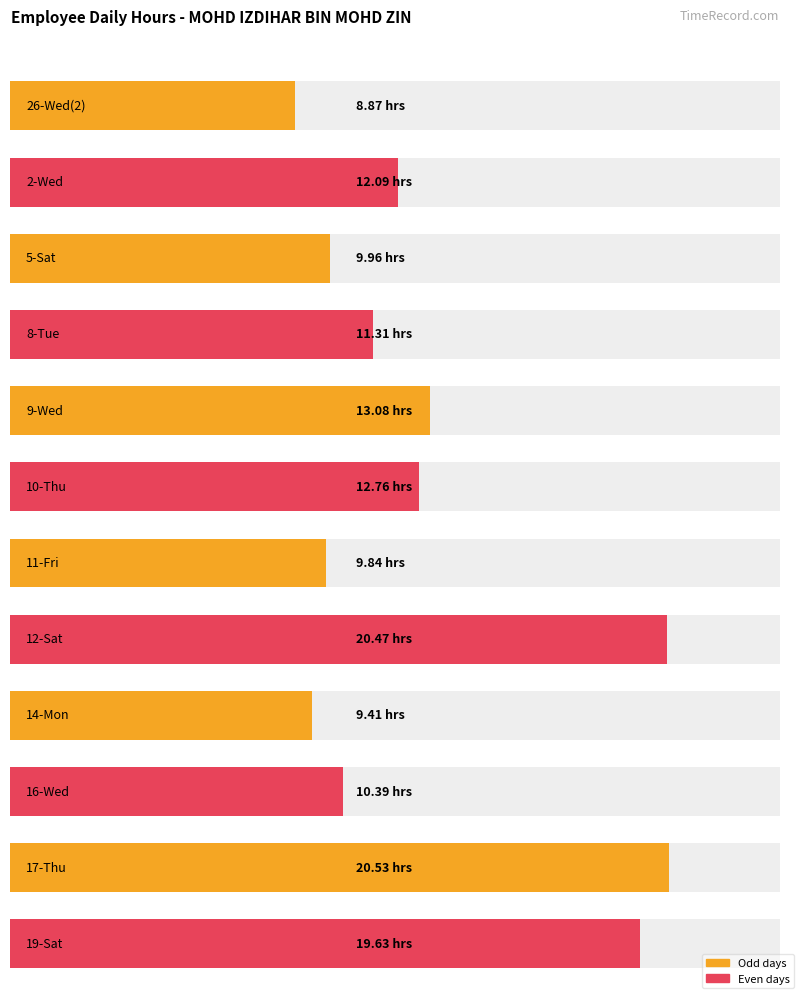

What is the sum of all values?

158.3